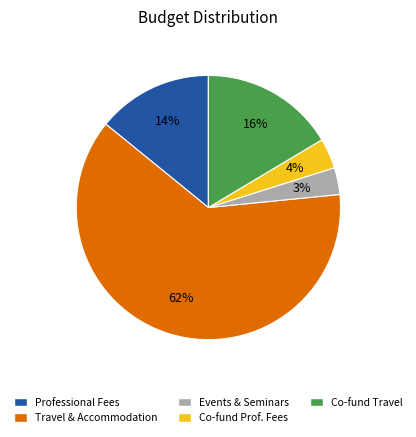

Does Professional Fees account for over 50% of the chart?

No